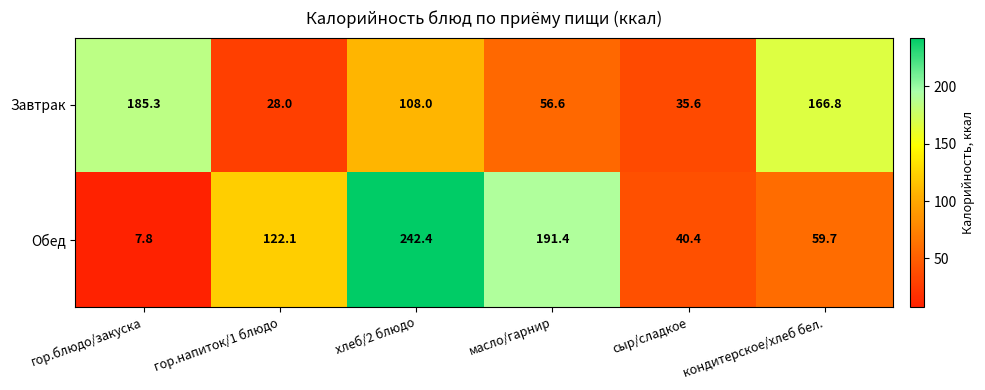

Reading left to right, list all the values displayed in this chart.

Завтрак: 185.3	28.0	108.0	56.6	35.6	166.8
Обед: 7.8	122.1	242.4	191.4	40.4	59.7